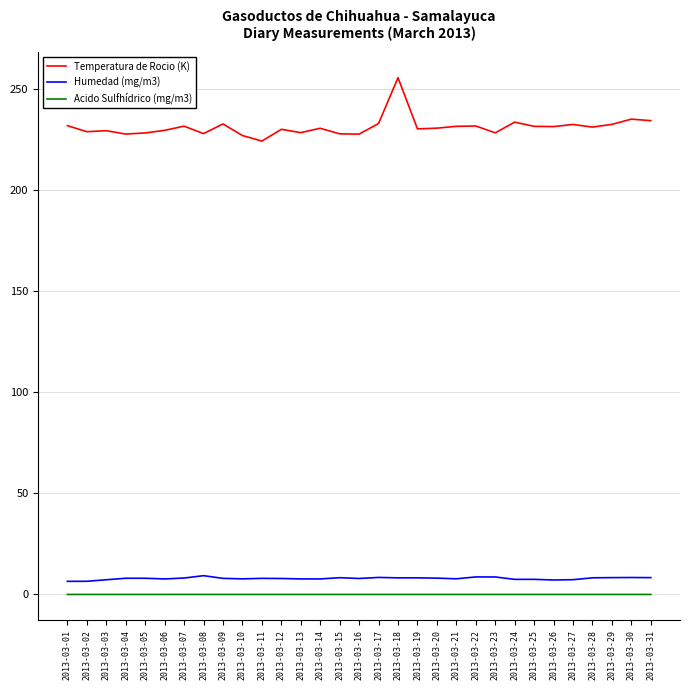

What value does the Temperatura de Rocio (K) series have at 2013-03-24?

233.4